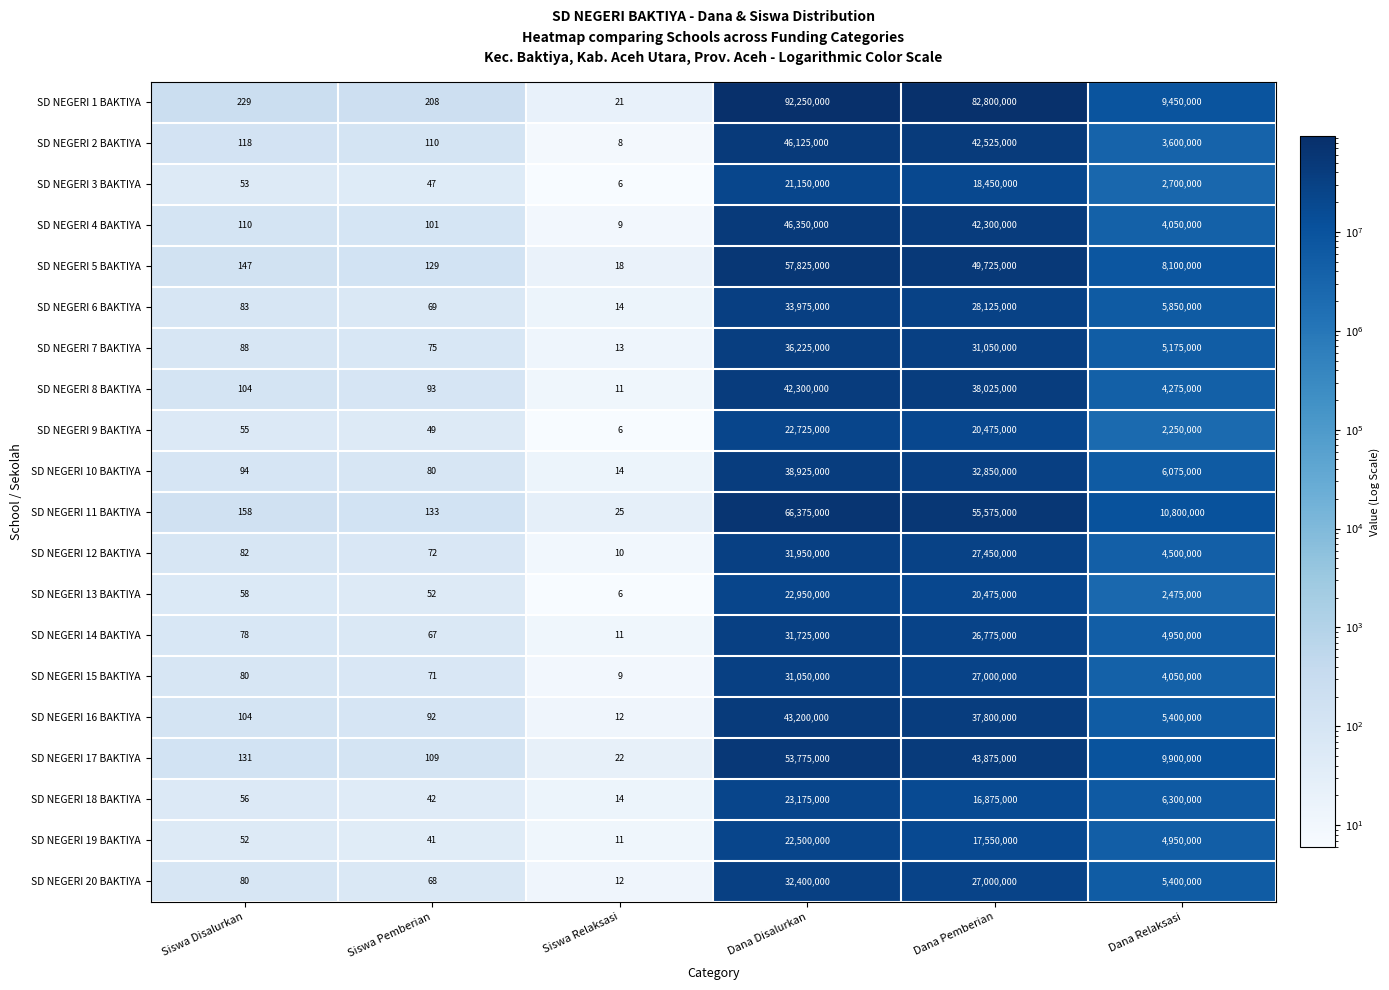

What is the sum of all SD NEGERI 6 BAKTIYA values?

67950166